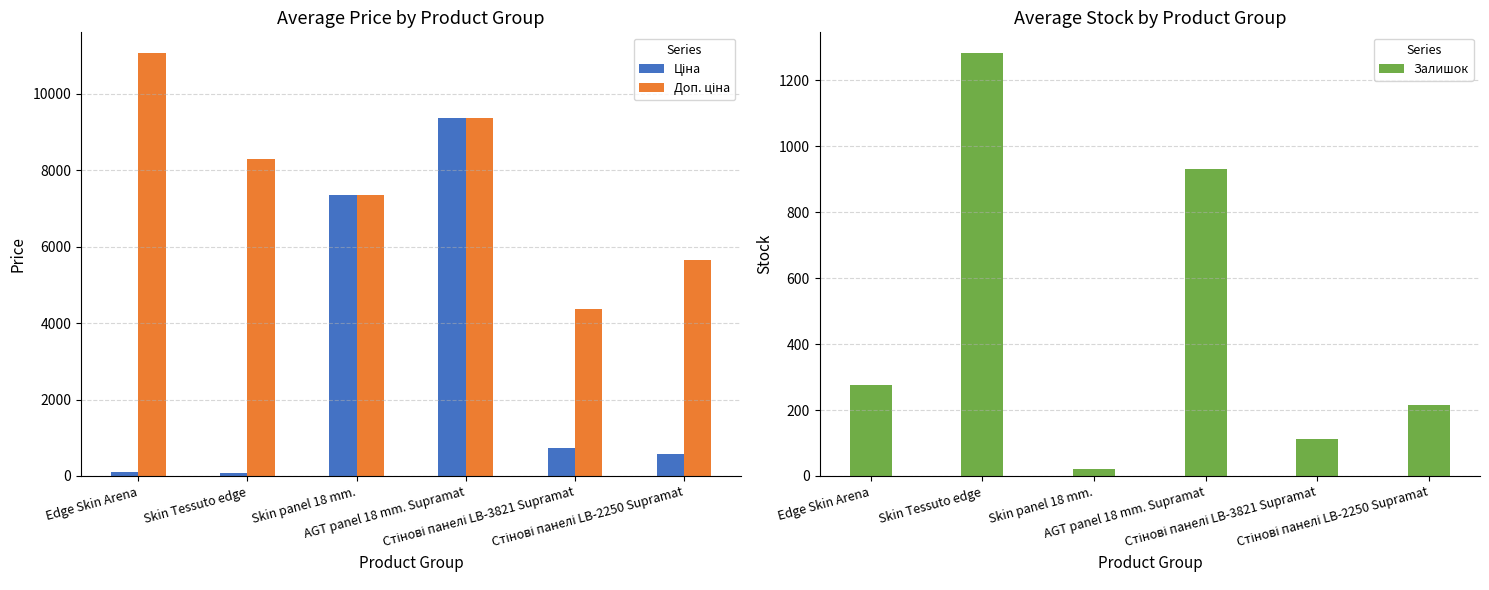

Which series has the largest total across all categories?

Доп. ціна